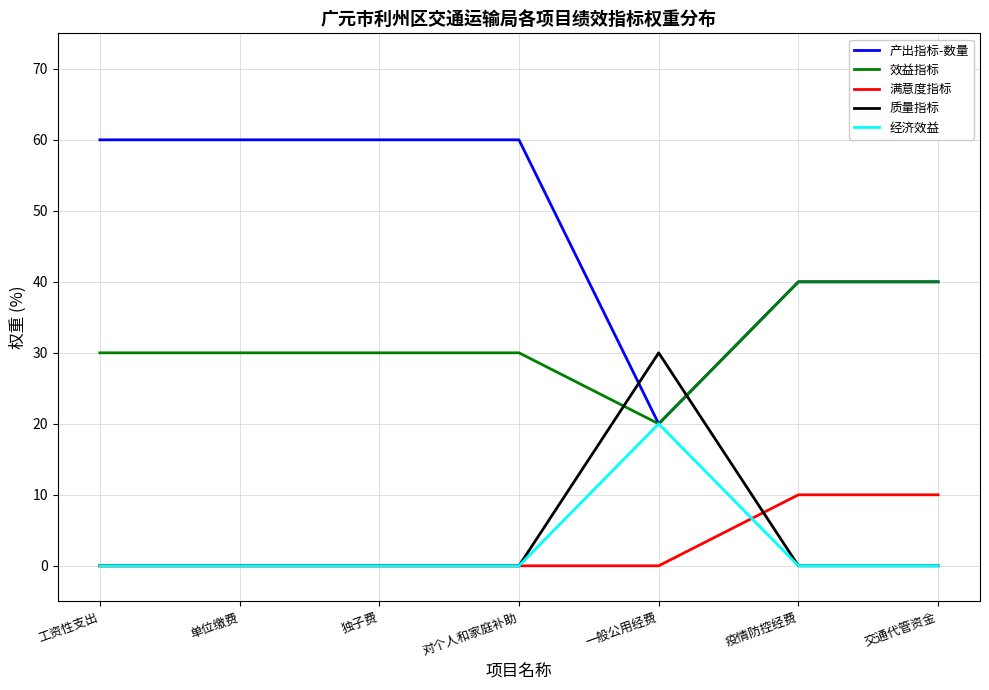

What is the sum of the 效益指标 values at 交通代管资金 and 独子费?

70